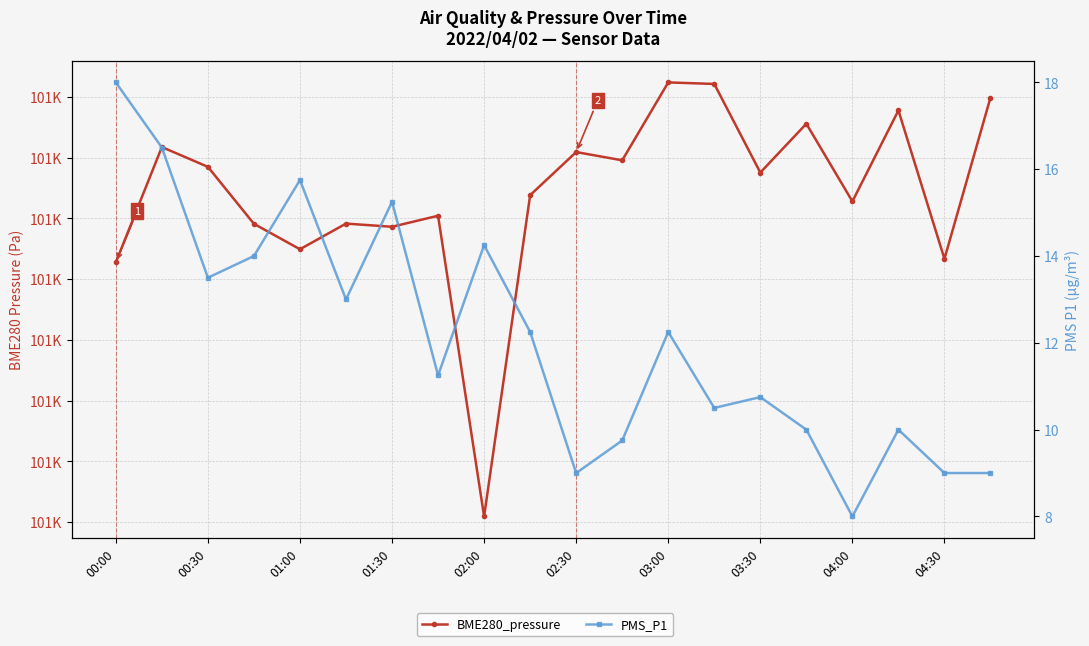

How many data points does each series have?

20